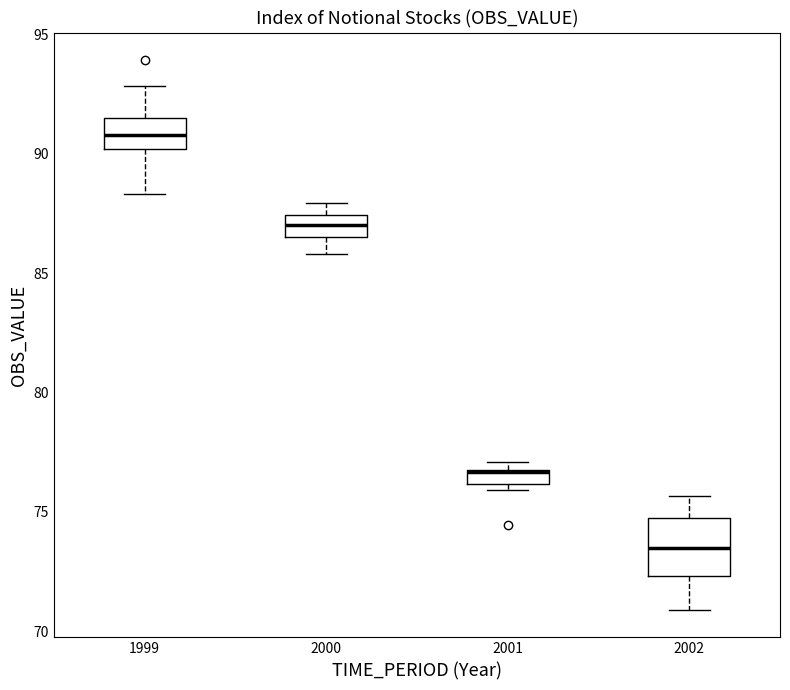

Where does the upper whisker of the box at x = 2002 end on the y-axis? The values are not printed on the chart, so give them approximately, as read against the axis.

75.5